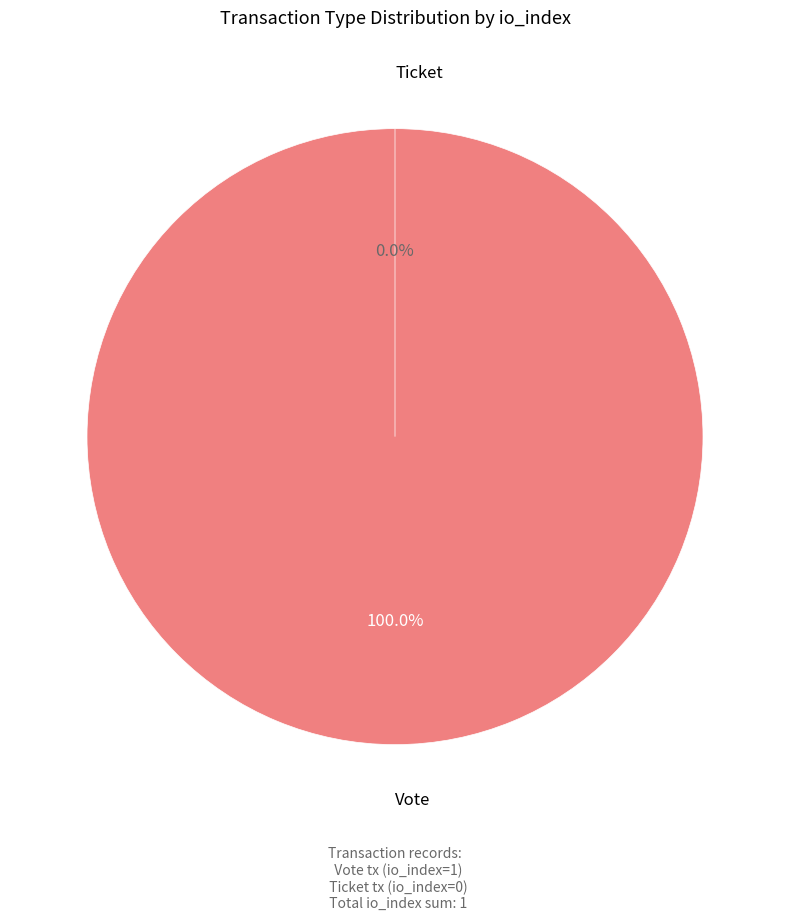

What is the majority slice?

Vote